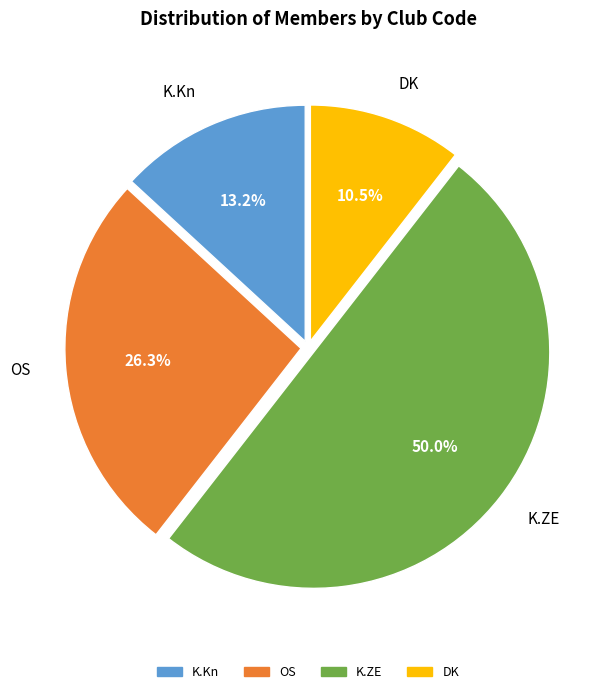

Does OS represent more than half of the total?

No